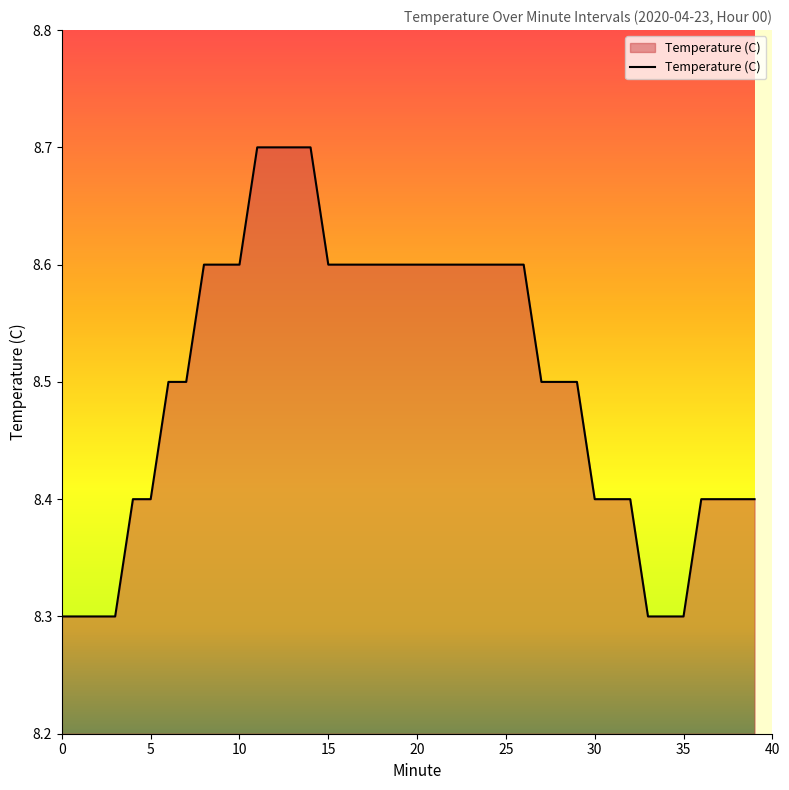

What is the greatest value displayed?

8.7